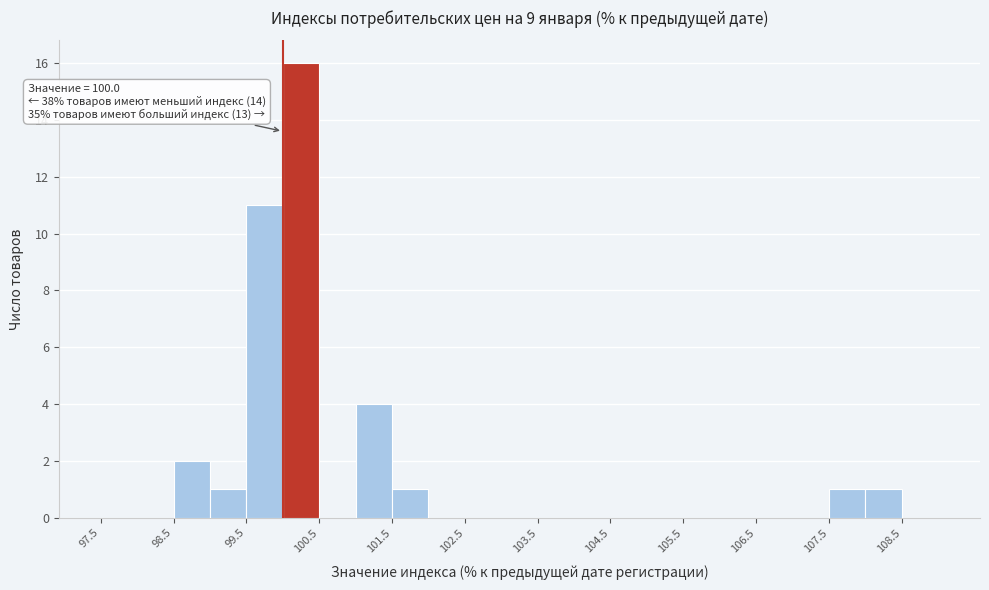

Which range on the x-axis has the tallest bar?

100.0 to 100.5